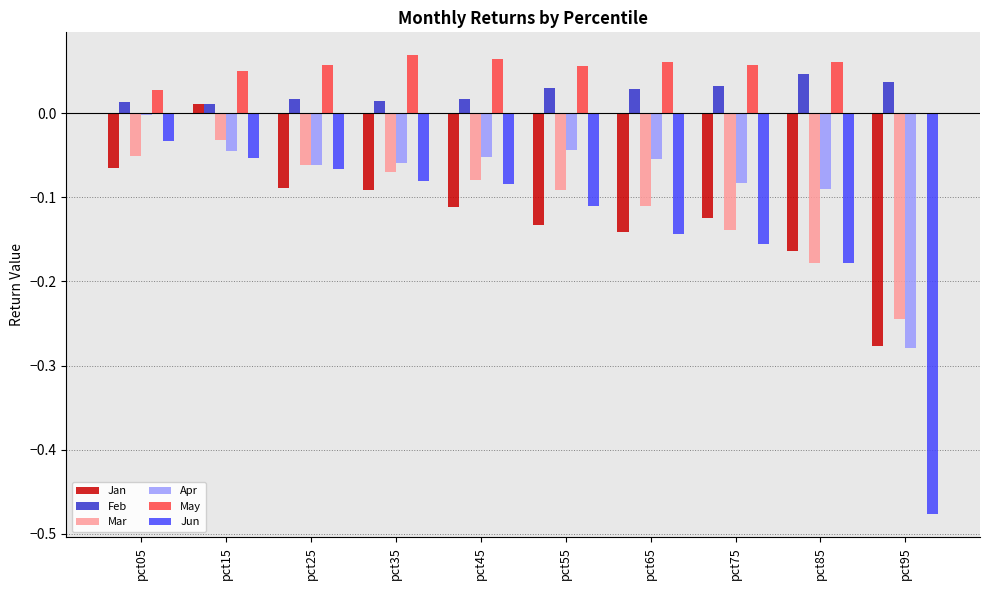

True or false: Jan has a value of -0.2 at pct75.

False